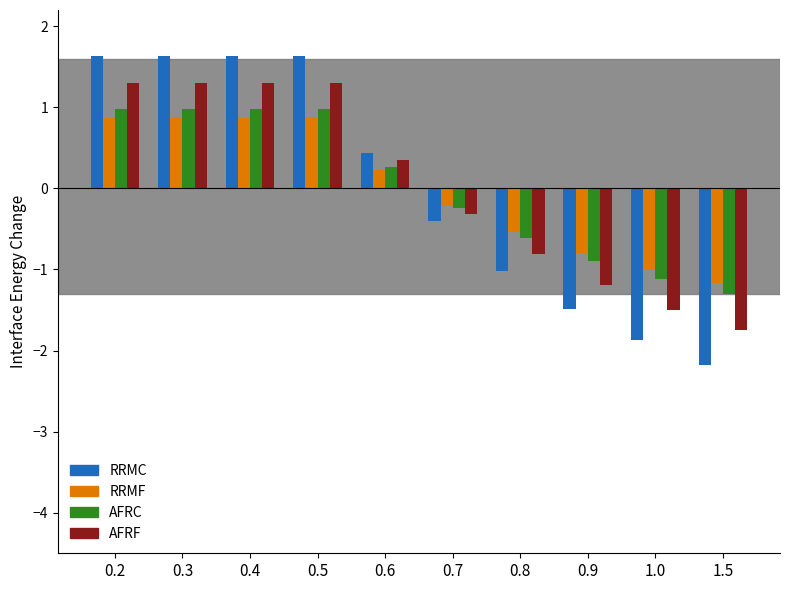

What is the total value across all series at 0.2?

4.8